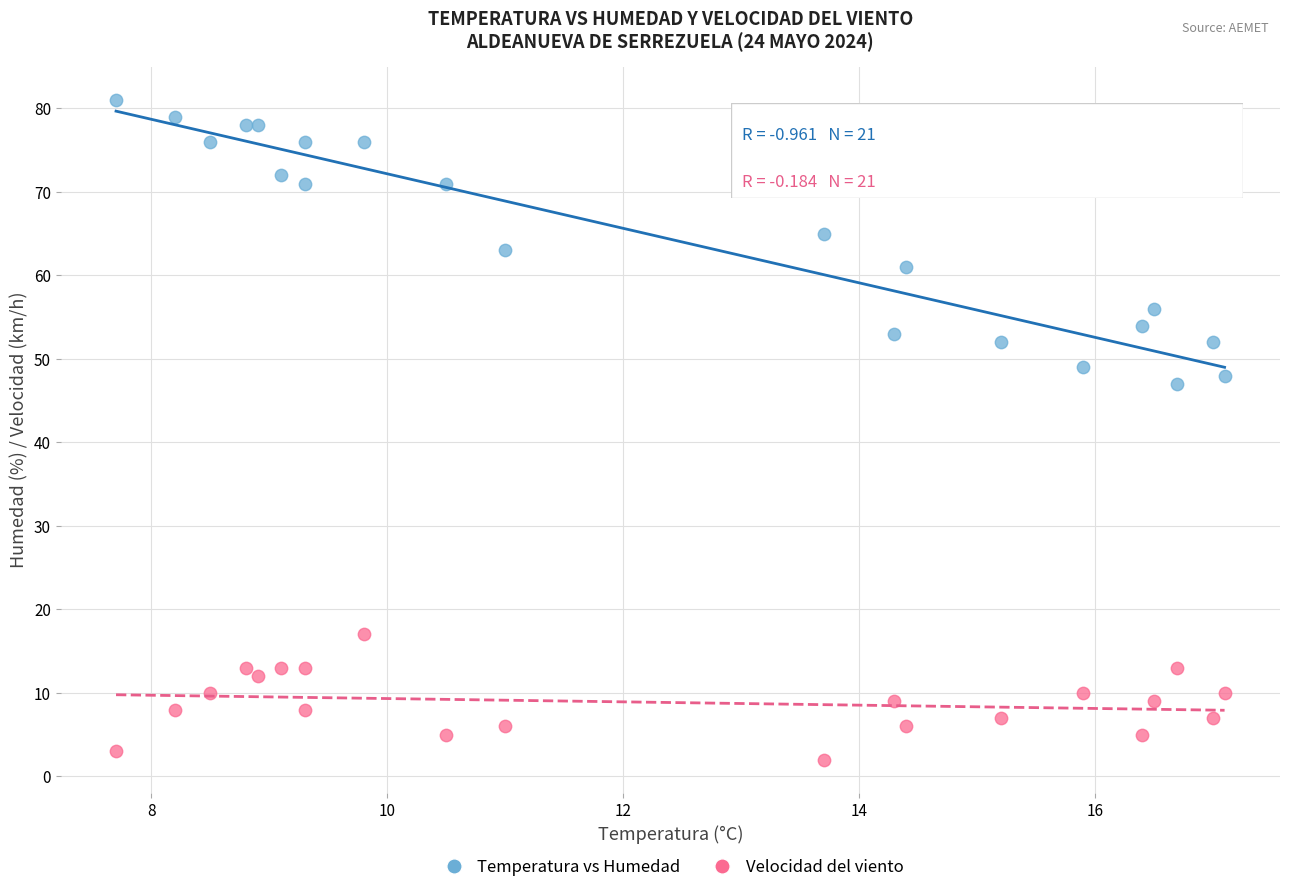

Which series has the widest spread of Y values?

Temperatura vs Humedad